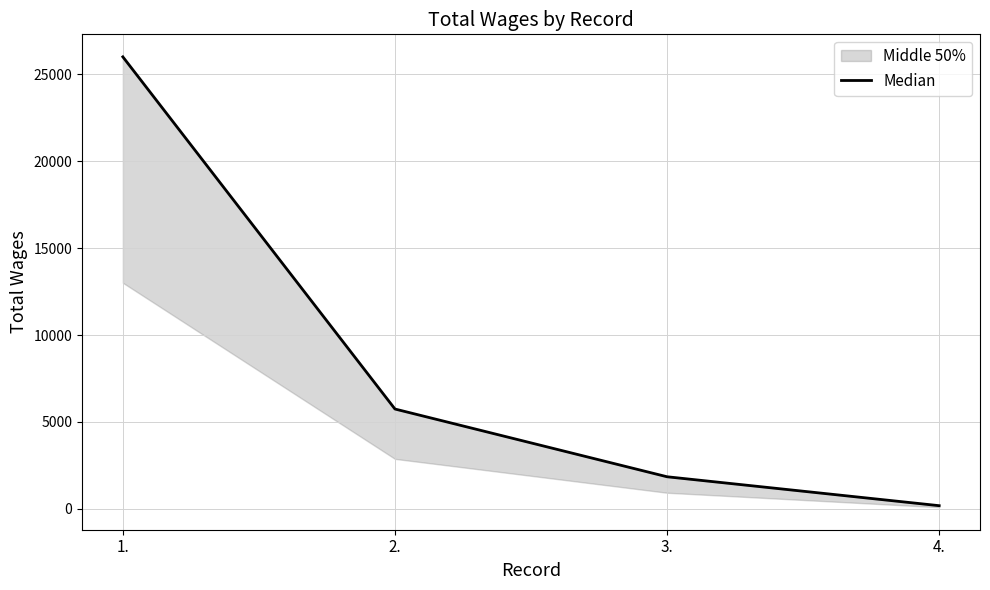

At which label does the data first exceed 5740?

1.